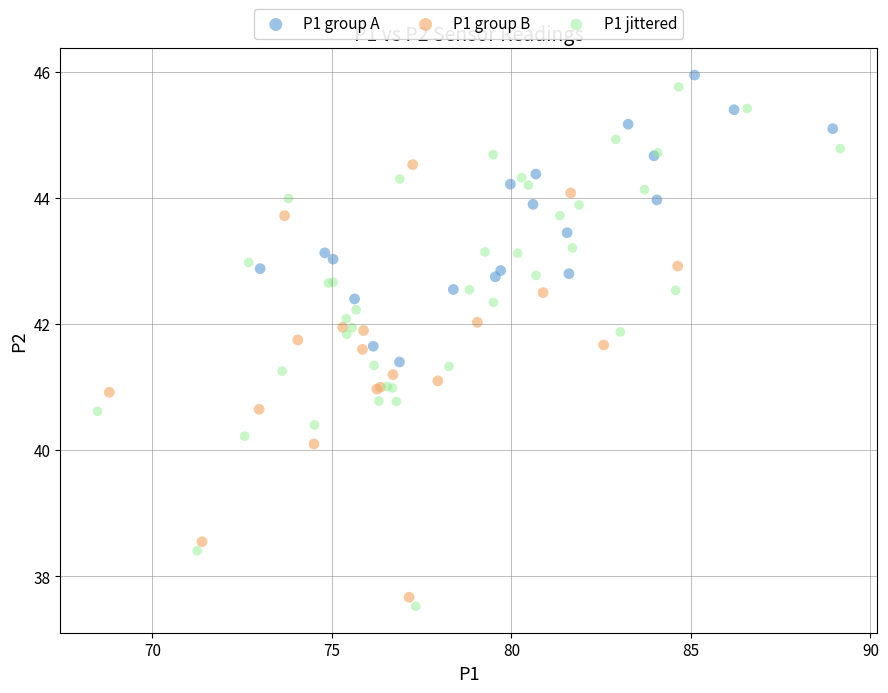

Which series has the largest Y range (max minus min)?

P1 jittered